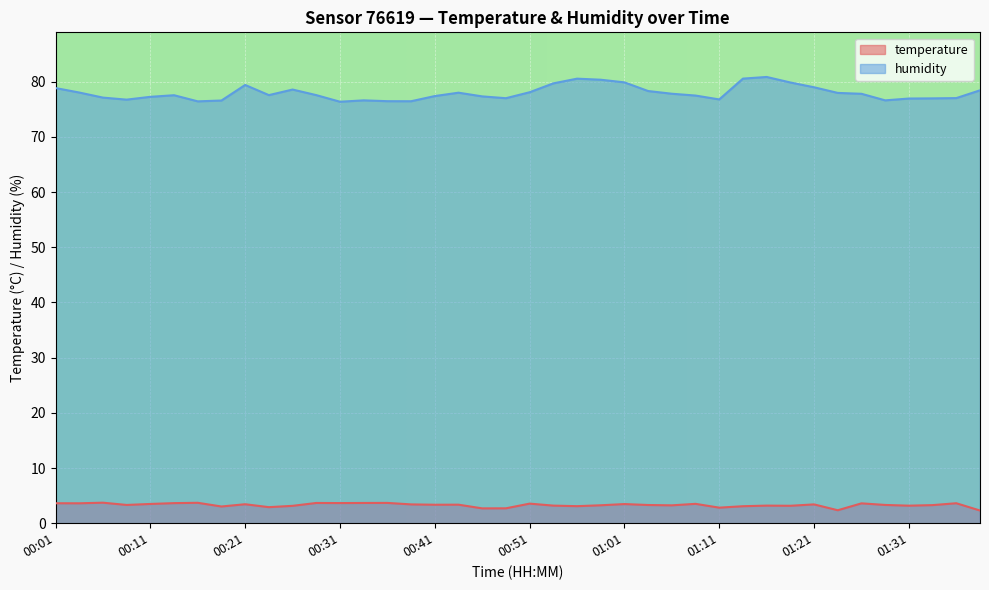

At which category is the sum across all series the highest?

01:16